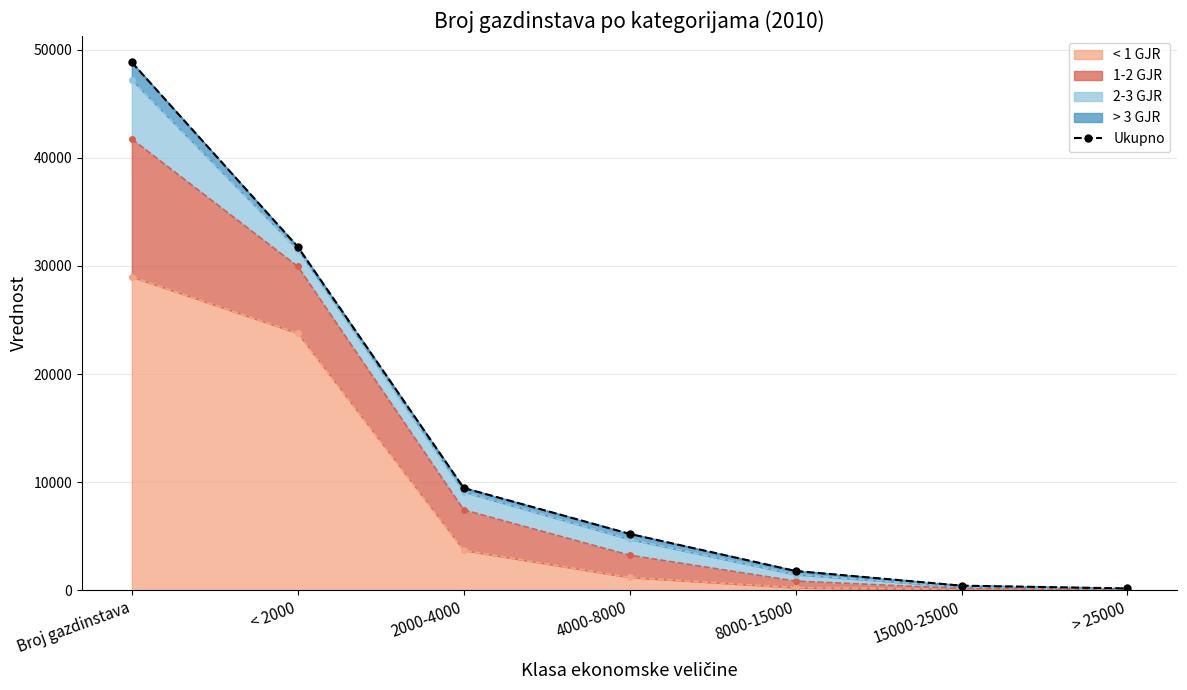

Between > 25000 and 4000-8000, which is larger?

4000-8000